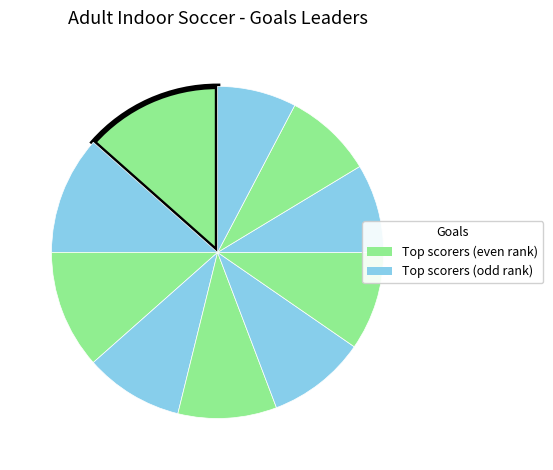

What is the largest slice in the pie chart?

Lucky Durmaz